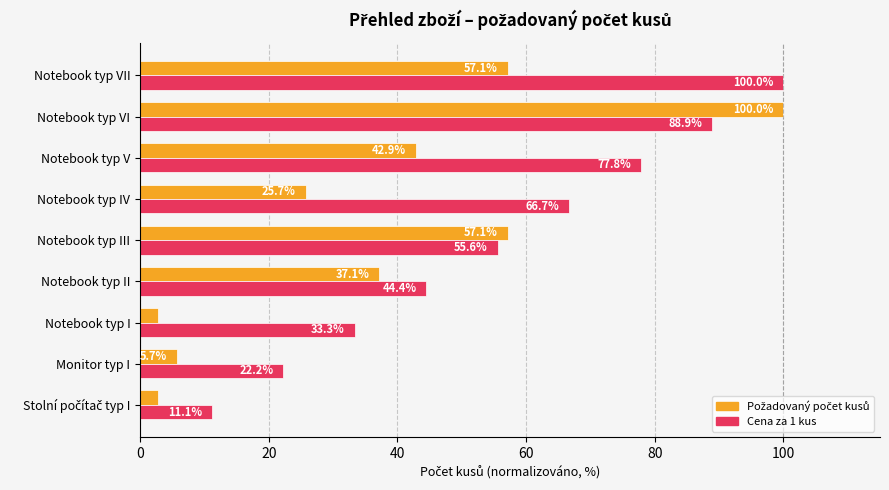

The Cena za 1 kus series shows 55.6 at Notebook typ III. True or false?

True